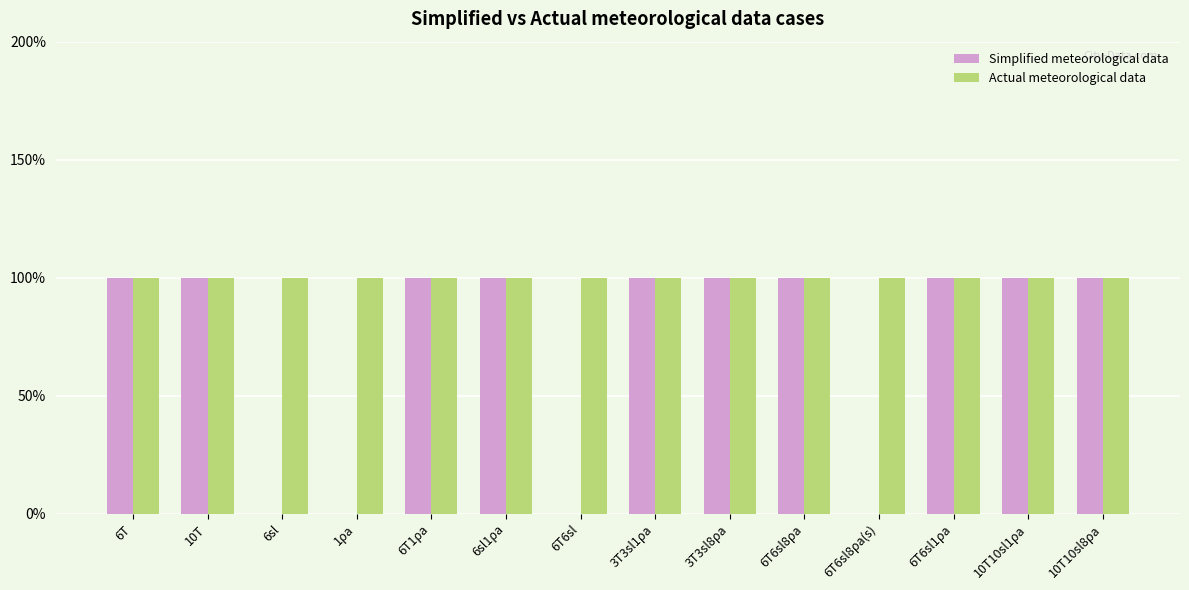

What are all the series names shown in the legend?

Simplified meteorological data, Actual meteorological data